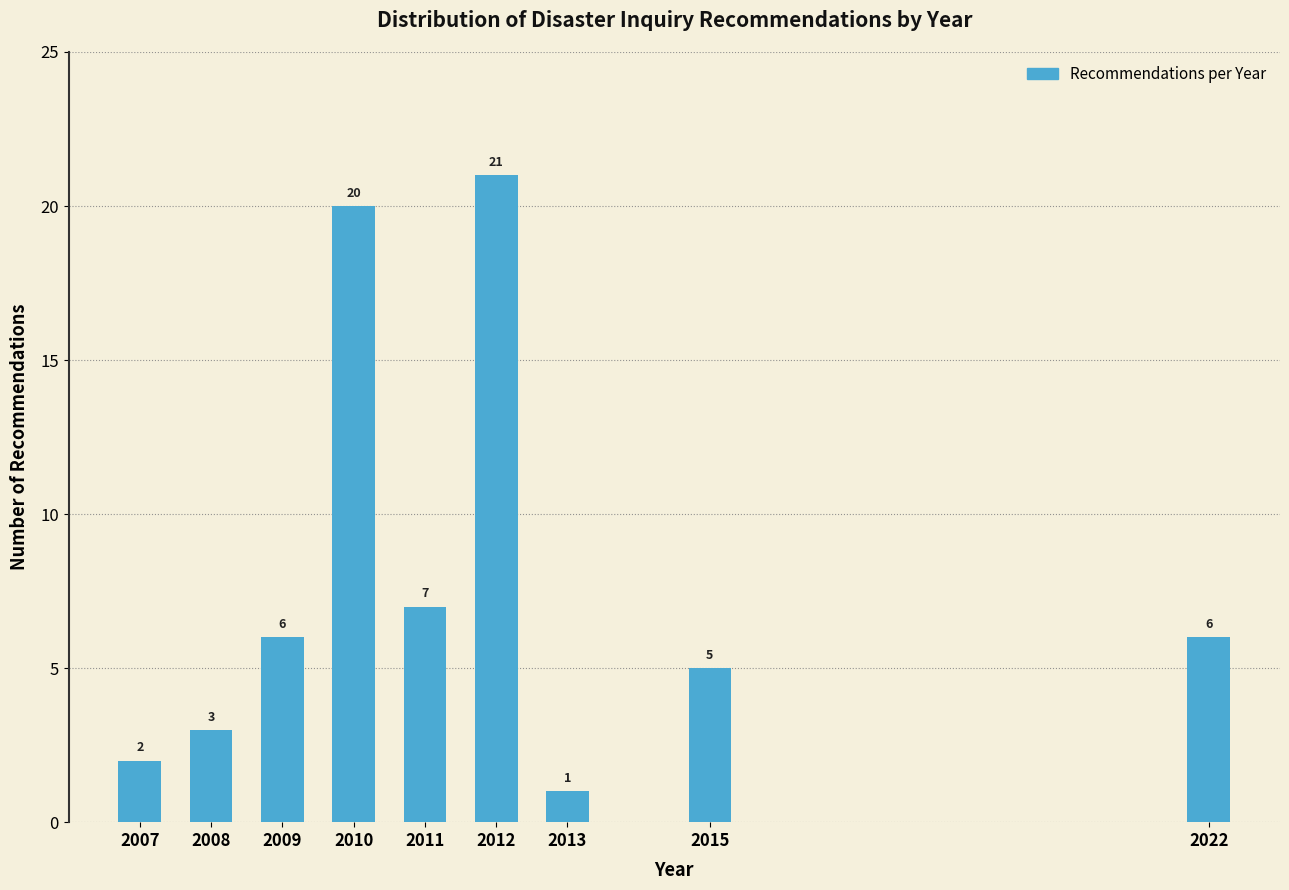

Reading left to right, list all the values displayed in this chart.

2007=2	2008=3	2009=6	2010=20	2011=7	2012=21	2013=1	2015=5	2022=6